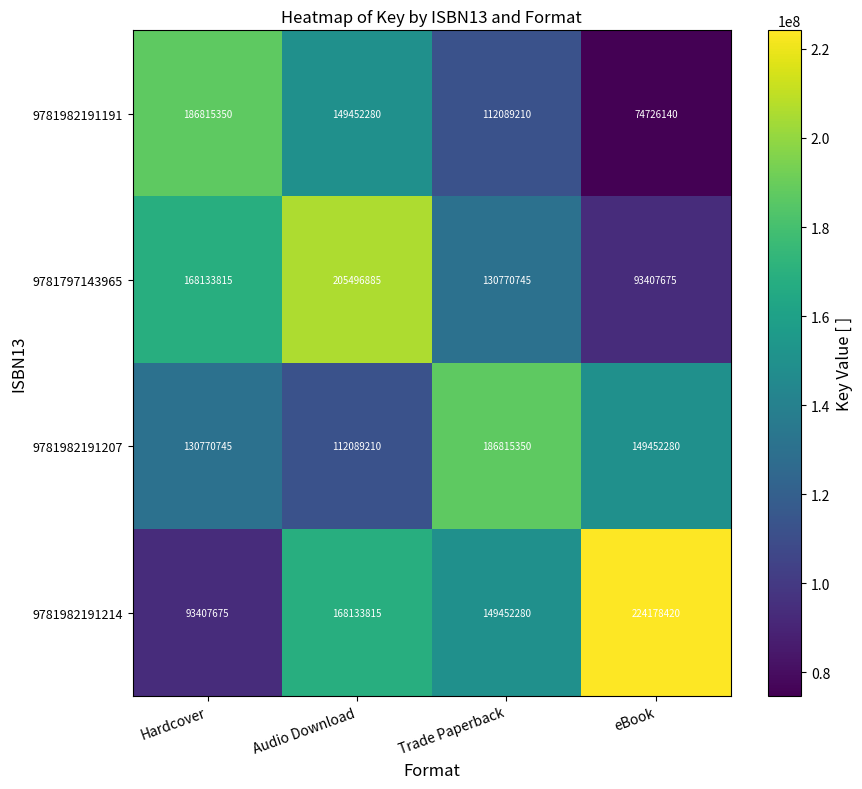

Count the 9781797143965 values in the range 130770745 to 205496885.

3